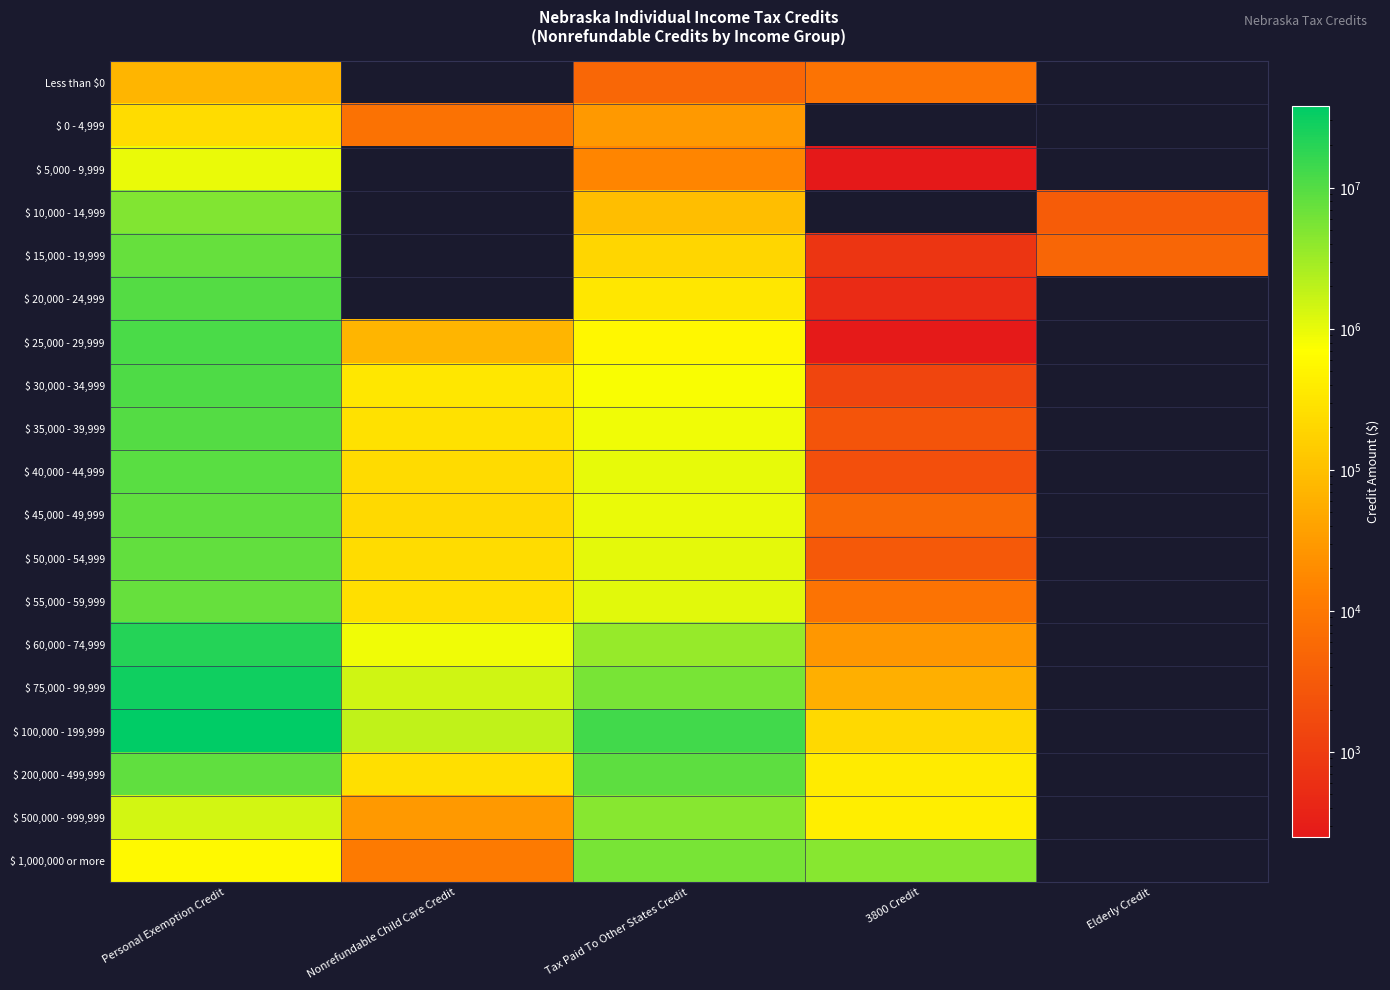

What is the spread (max minus min) of values at Tax Paid To Other States Credit?

13241256.0